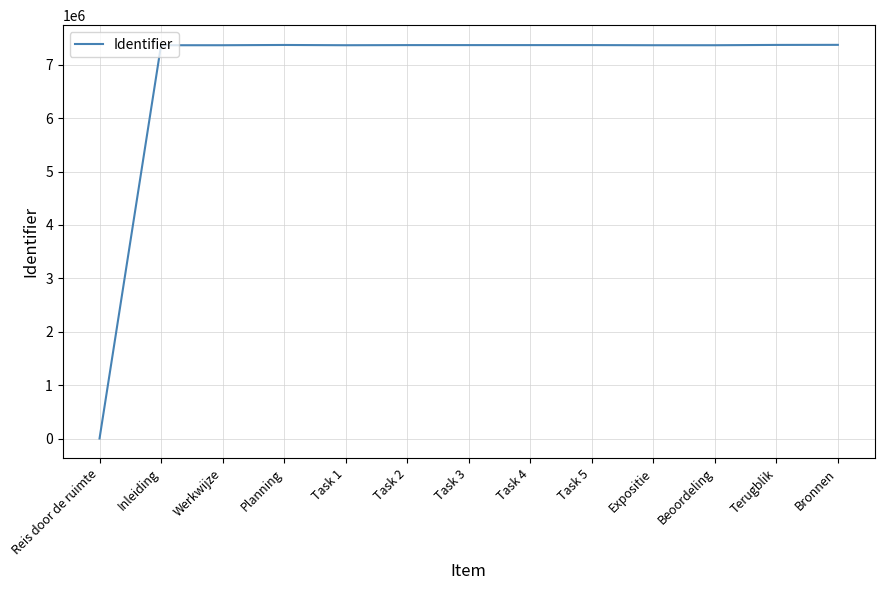

What is the average value?

6800986